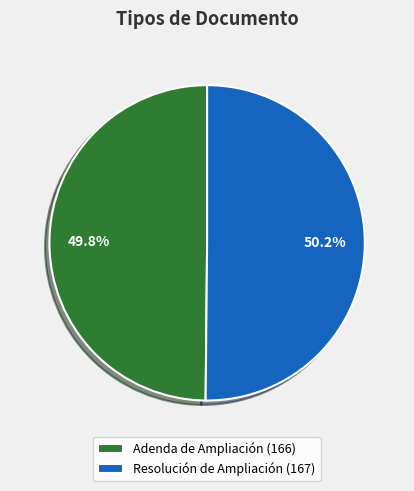

To the nearest percent, what is the average slice percentage?

50%